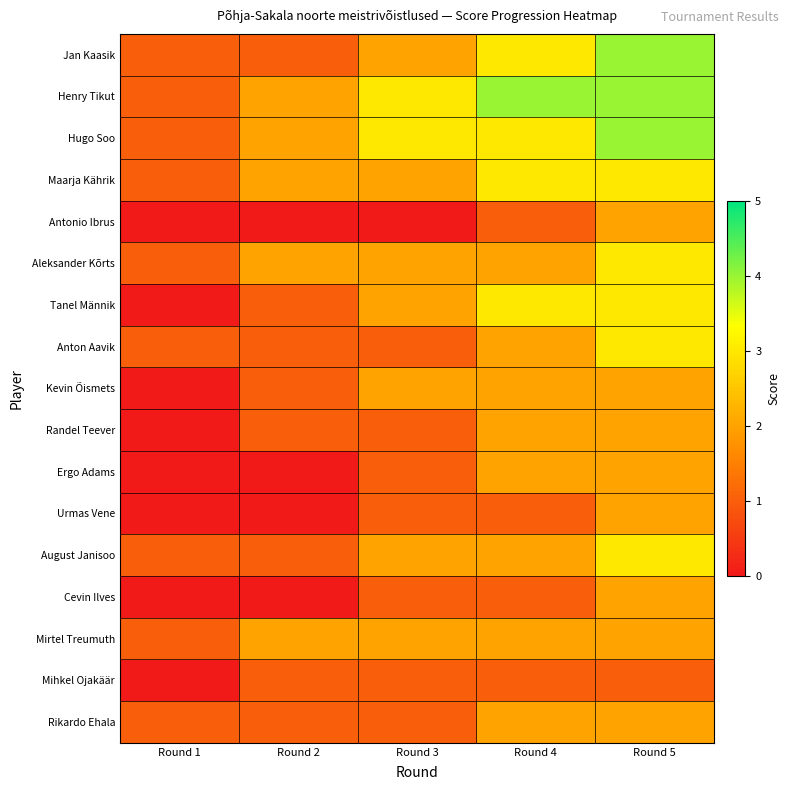

Between Round 2 and Round 3, which is larger?

Round 3